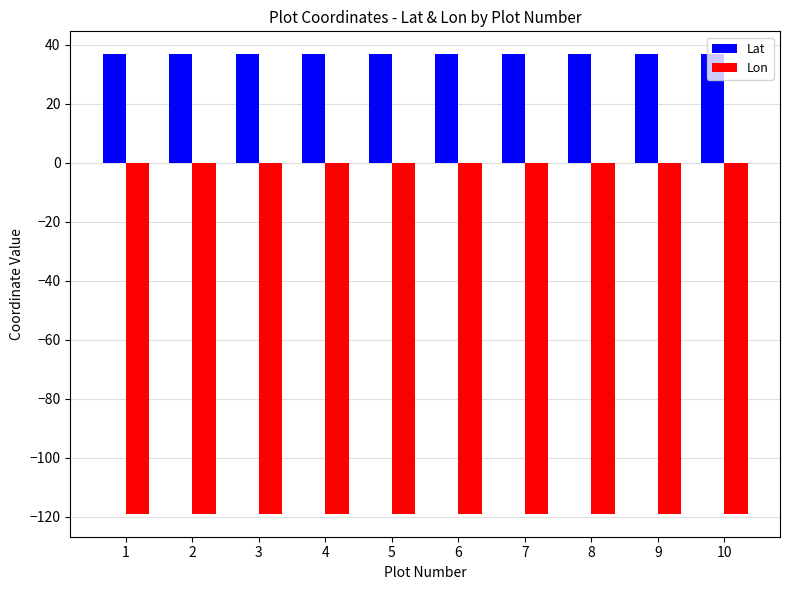

What are all the series names shown in the legend?

Lat, Lon